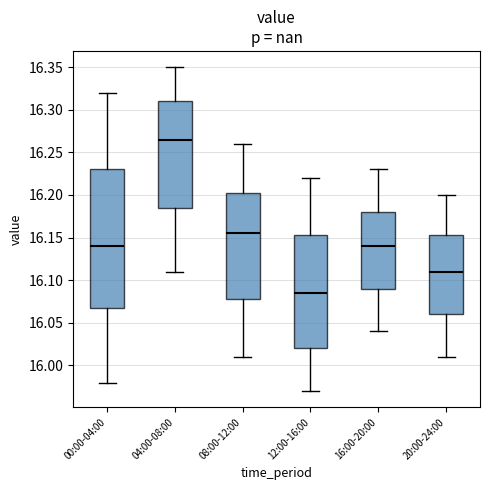

Reading left to right, transcribe this box plot: for each box, give where its median line is, the range the box spans, and where its two whiskers end, as read against the y-axis. The values are not printed on the chart, so give them approximately, as read against the axis.

00:00-04:00: median 16.140, box 16.070 to 16.230, whiskers 15.980 to 16.320
04:00-08:00: median 16.265, box 16.185 to 16.310, whiskers 16.110 to 16.350
08:00-12:00: median 16.155, box 16.080 to 16.205, whiskers 16.010 to 16.260
12:00-16:00: median 16.085, box 16.020 to 16.155, whiskers 15.970 to 16.220
16:00-20:00: median 16.140, box 16.090 to 16.180, whiskers 16.040 to 16.230
20:00-24:00: median 16.110, box 16.060 to 16.155, whiskers 16.010 to 16.200